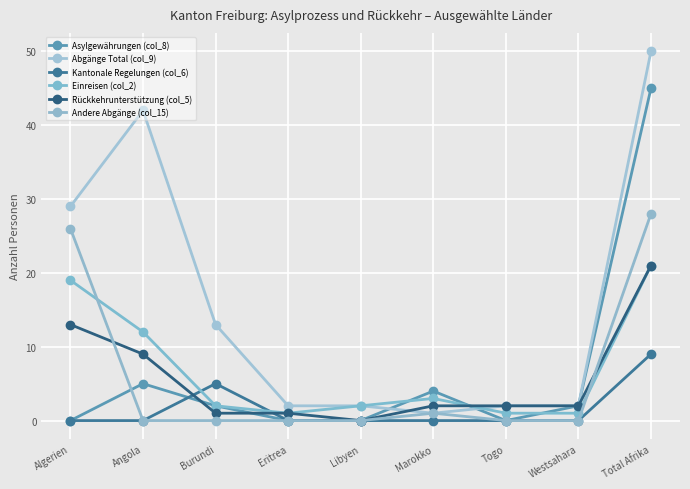

Which series has the largest total across all categories?

Abgänge Total (col_9)